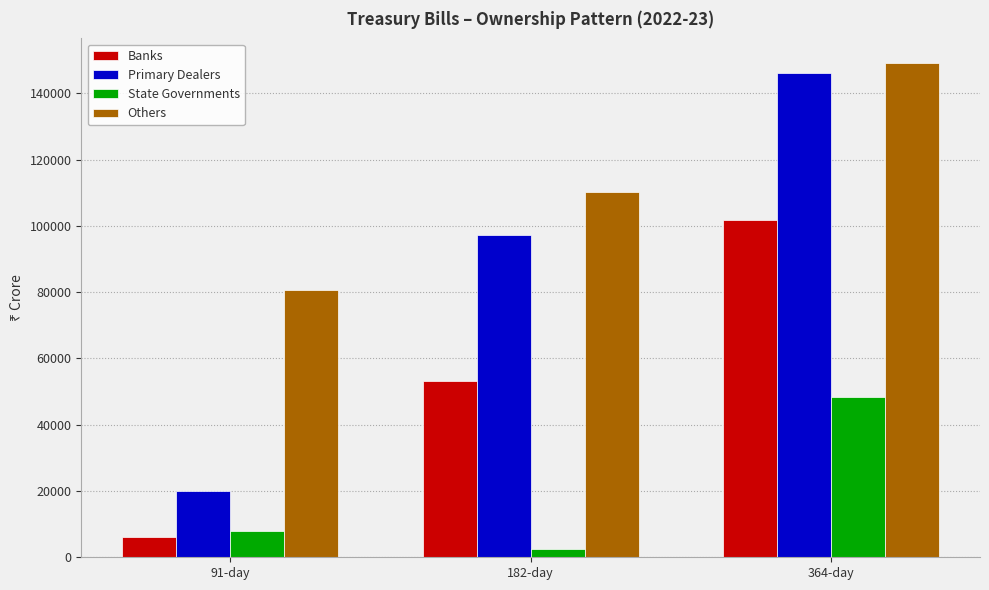

What is the value of the Primary Dealers bar at the 2nd from the left?

97274